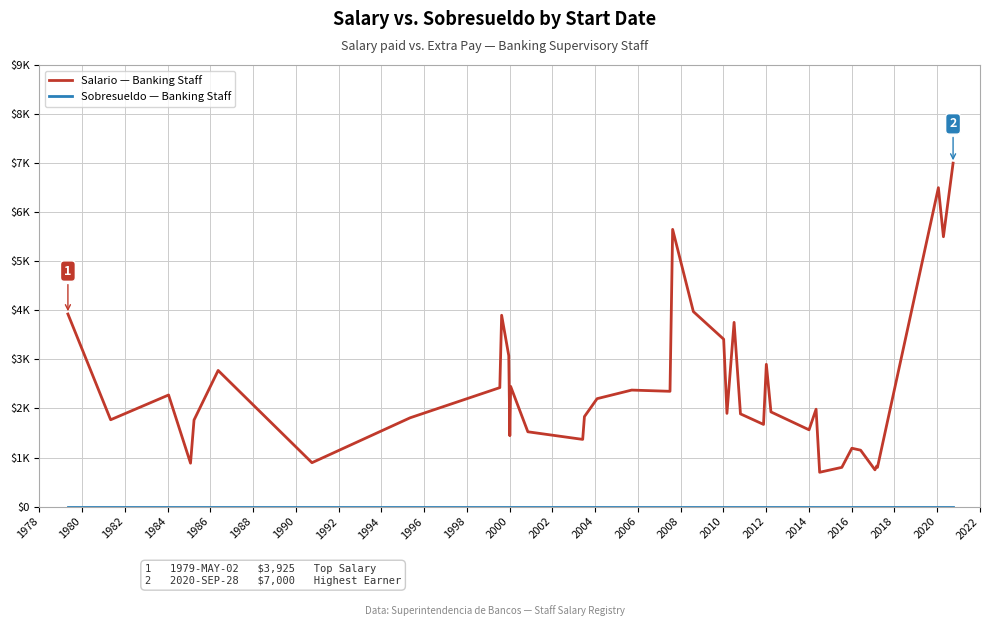

At how many categories does at least one series exceed 2950?

10